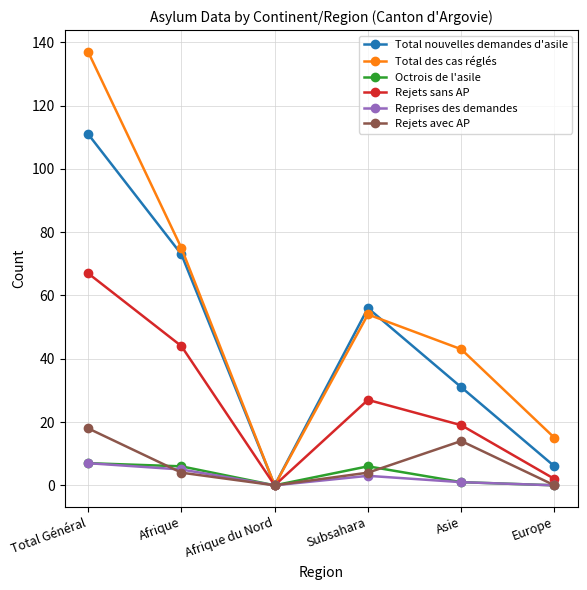

What is the average value of the Total des cas réglés series?

54